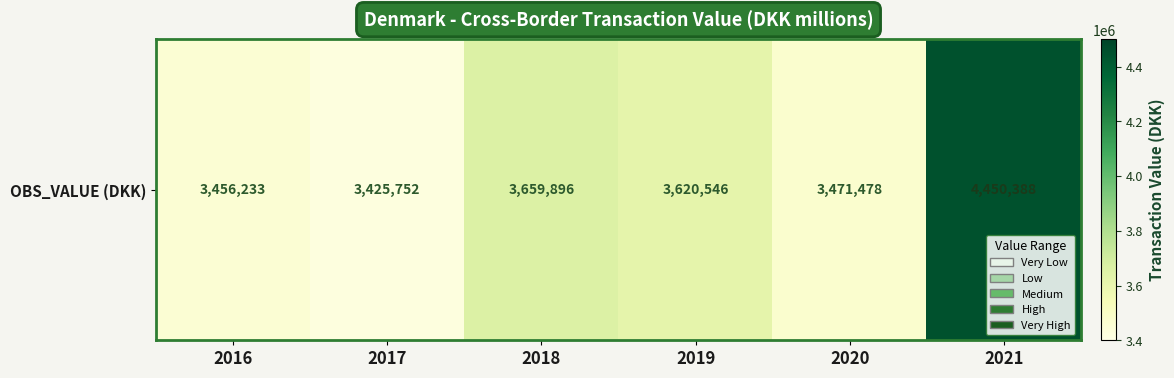

Reading left to right, transcribe all the data shown in this chart.

2016=3456233	2017=3425752	2018=3659896	2019=3620546	2020=3471478	2021=4450388